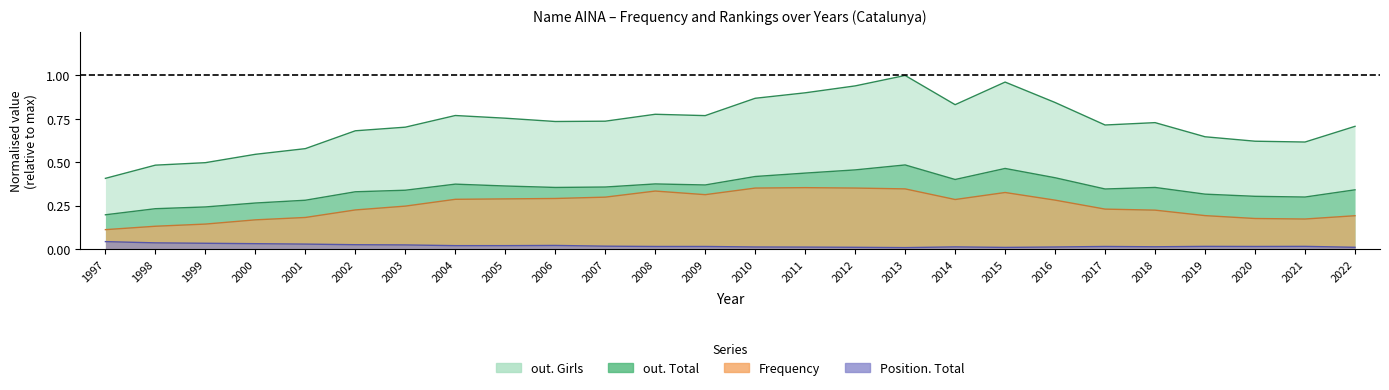

What are all the series names shown in the legend?

out. Girls, out. Total, Frequency, Position. Total